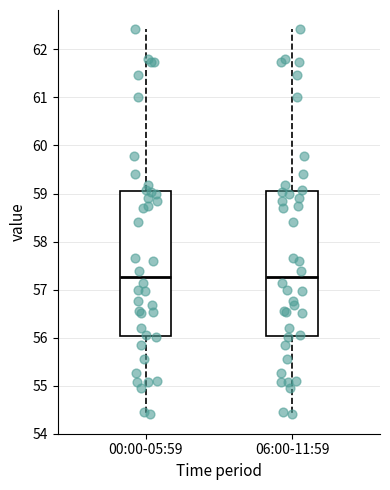

Reading left to right, read every box against the y-axis: the position of its median line, the range the box covers, and the ends of its whiskers. The values are not printed on the chart, so give them approximately, as read against the axis.

00:00-05:59: median 57.3, box 56.0 to 59.1, whiskers 54.4 to 62.4
06:00-11:59: median 57.3, box 56.0 to 59.1, whiskers 54.4 to 62.4